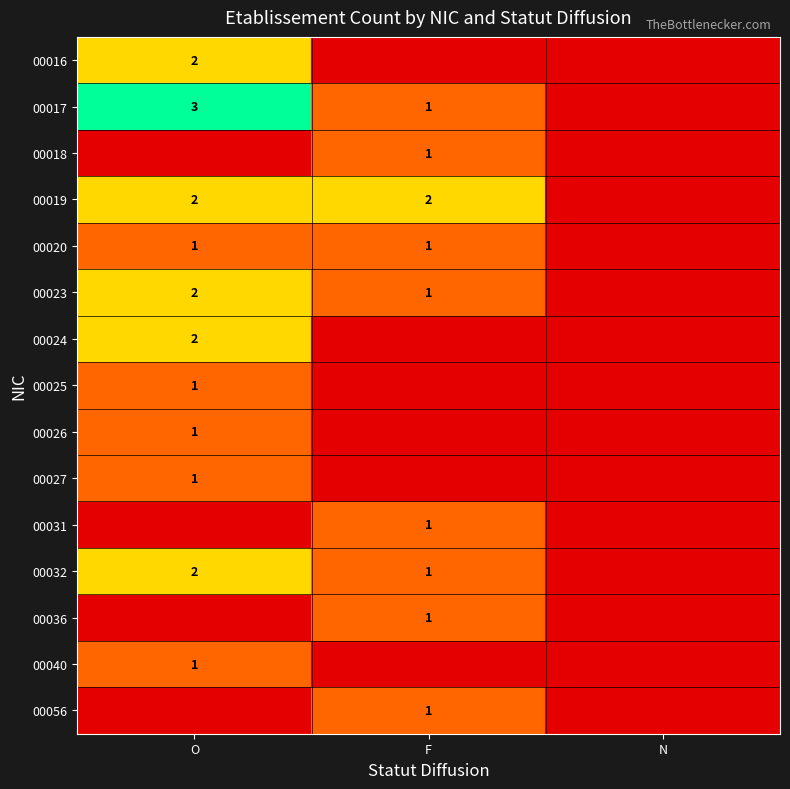

At which category does the chart reach its peak across all series?

O